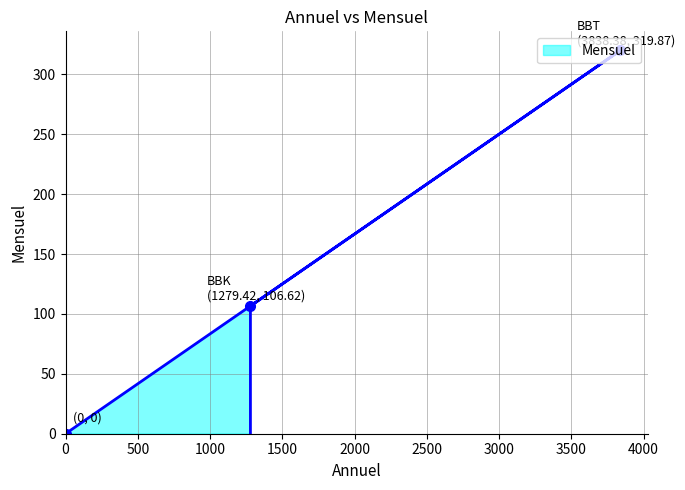

How many lines are shown in the chart?

1